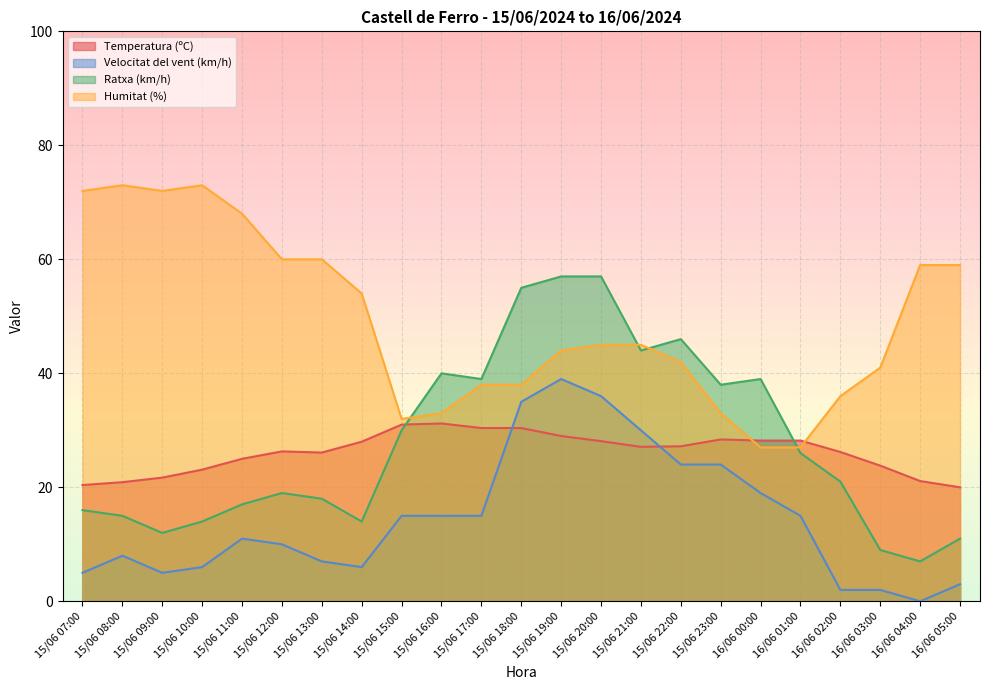

True or false: Humitat (%) has more than 2 points higher than both neighbors.

False